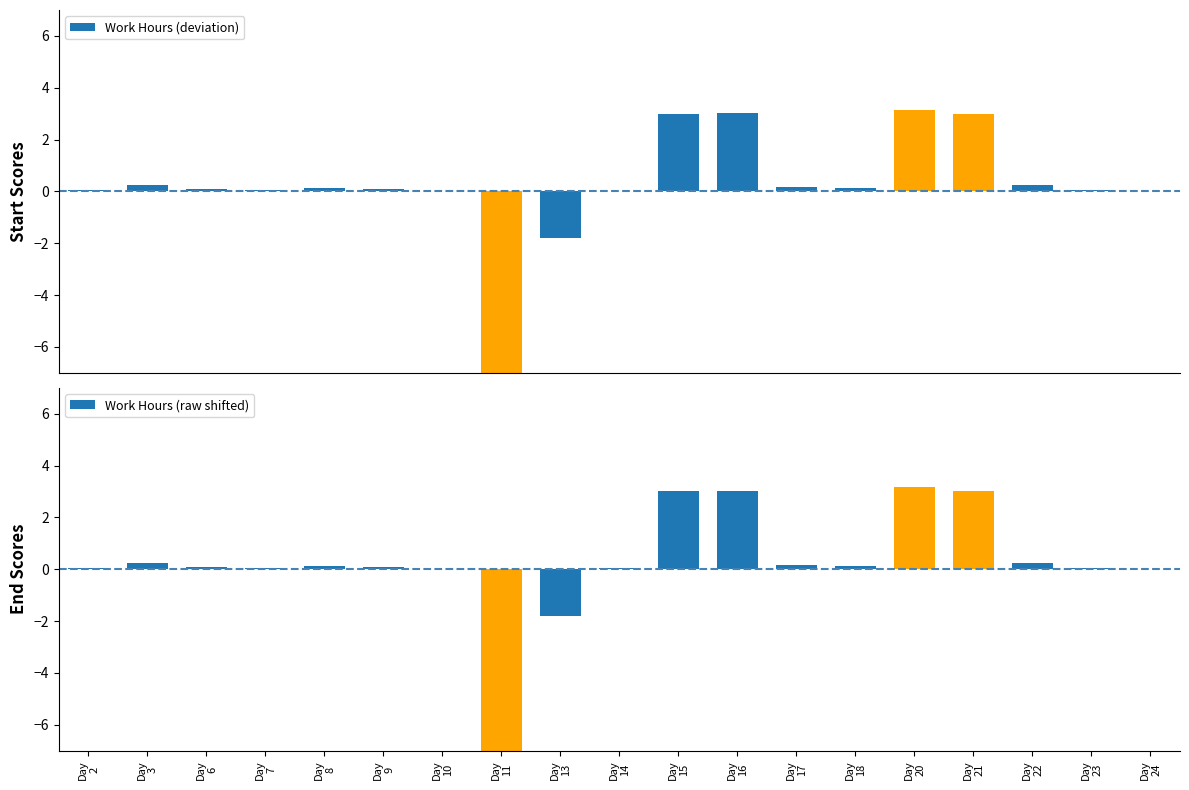

What is the total value across all series at Day
14?

0.1